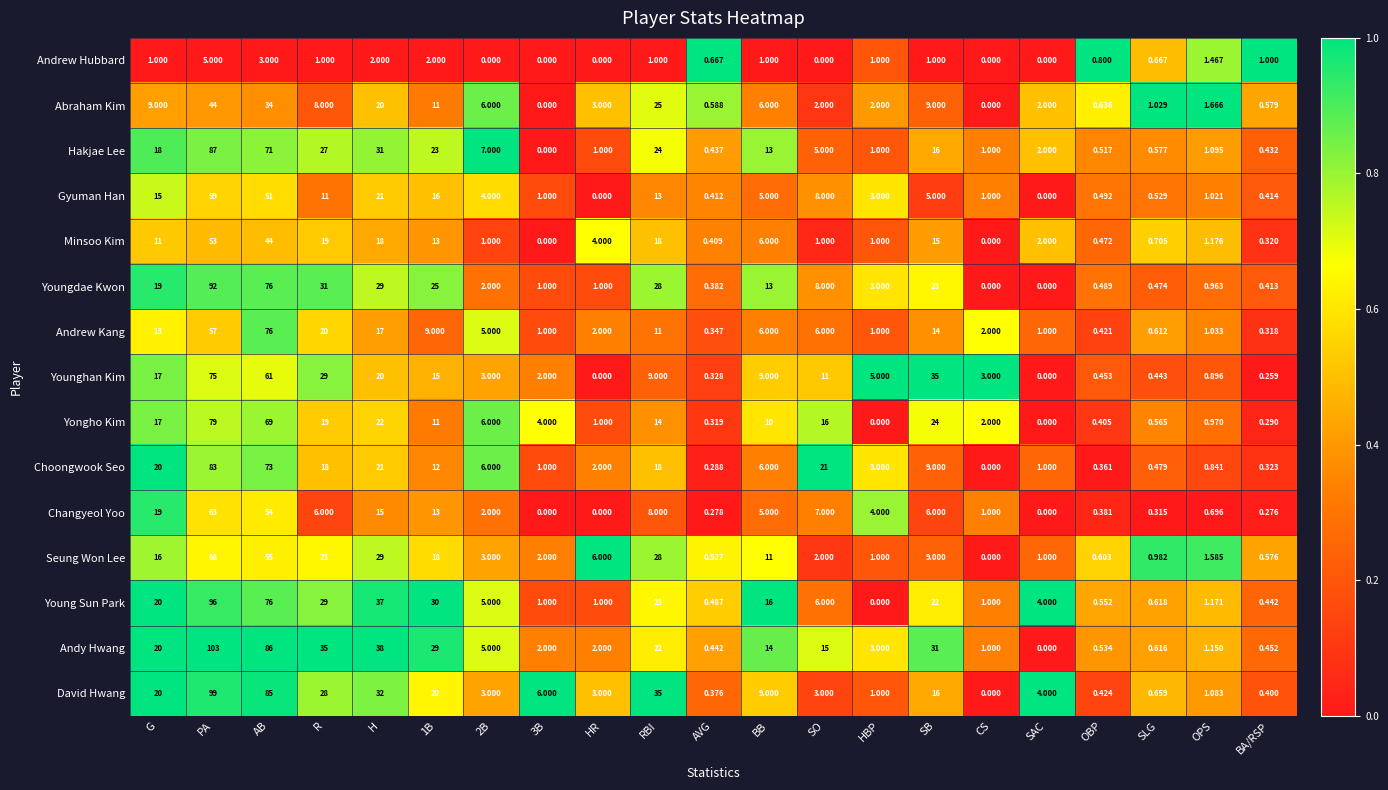

Which series has the largest range (max minus min)?

Andy Hwang